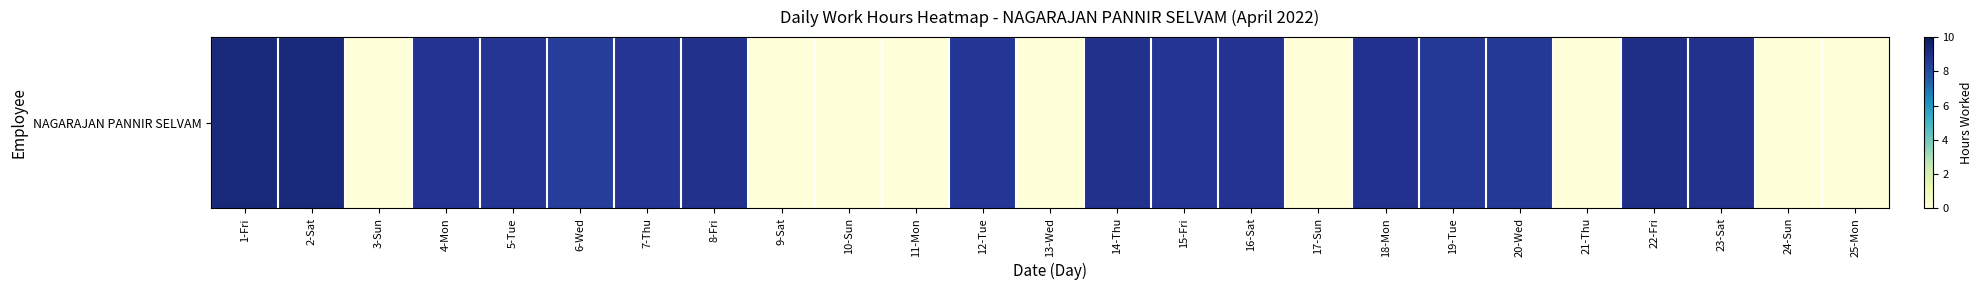

Rank the categories by value from lowest to highest.

3-Sun, 9-Sat, 10-Sun, 11-Mon, 13-Wed, 17-Sun, 21-Thu, 24-Sun, 25-Mon, 6-Wed, 20-Wed, 19-Tue, 12-Tue, 5-Tue, 7-Thu, 15-Fri, 4-Mon, 16-Sat, 18-Mon, 8-Fri, 14-Thu, 23-Sat, 22-Fri, 2-Sat, 1-Fri